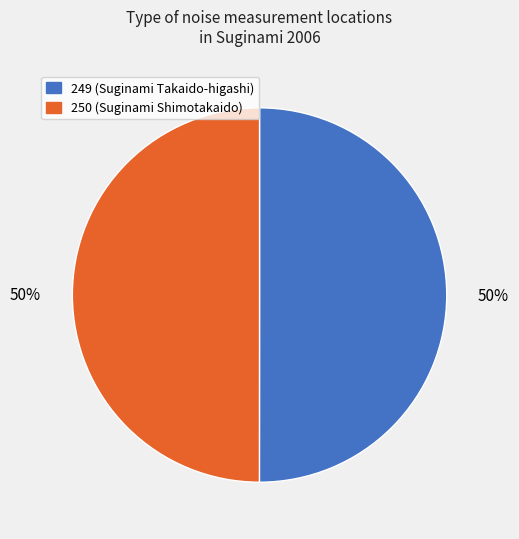

The 249 slice represents 50% of the pie. True or false?

True